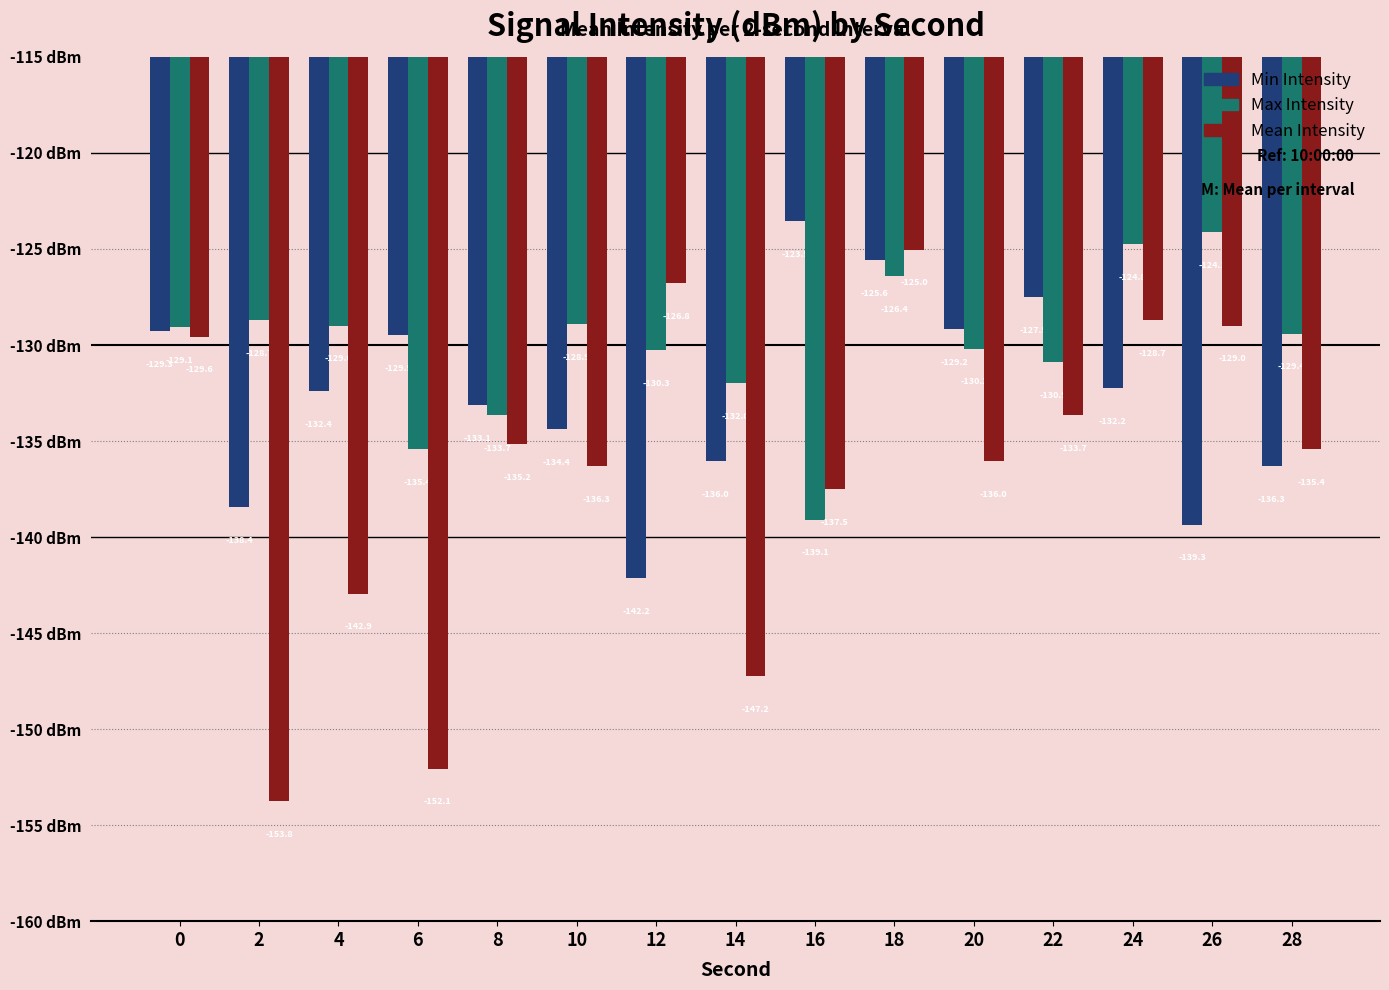

Which series changed the most between 4 and 14?

Mean Intensity